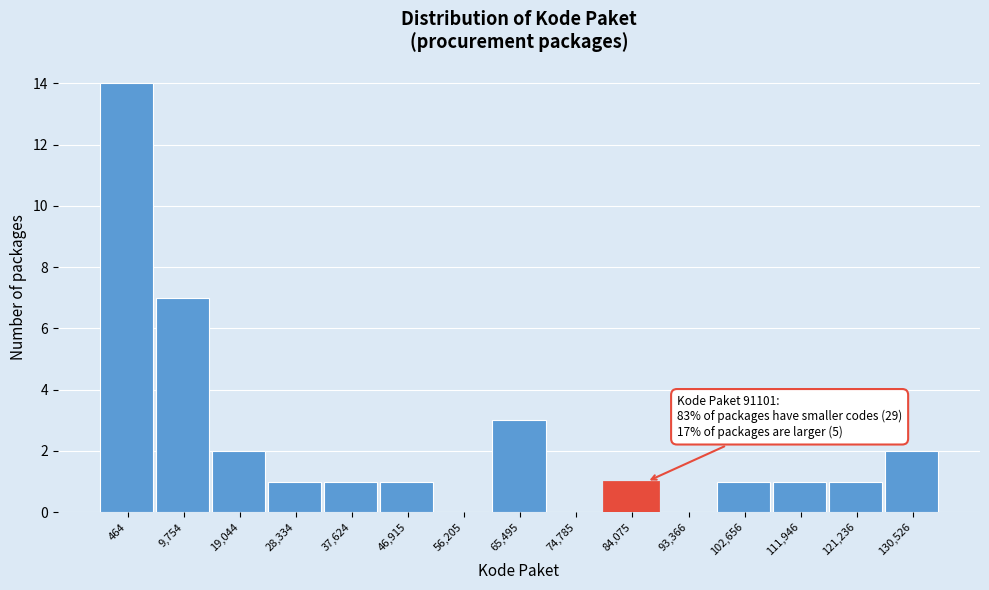

Reading left to right, list all the values displayed in this chart.

464=14	9,754=7	19,044=2	28,334=1	37,624=1	46,915=1	56,205=0	65,495=3	74,785=0	84,075=1	93,366=0	102,656=1	111,946=1	121,236=1	130,526=2